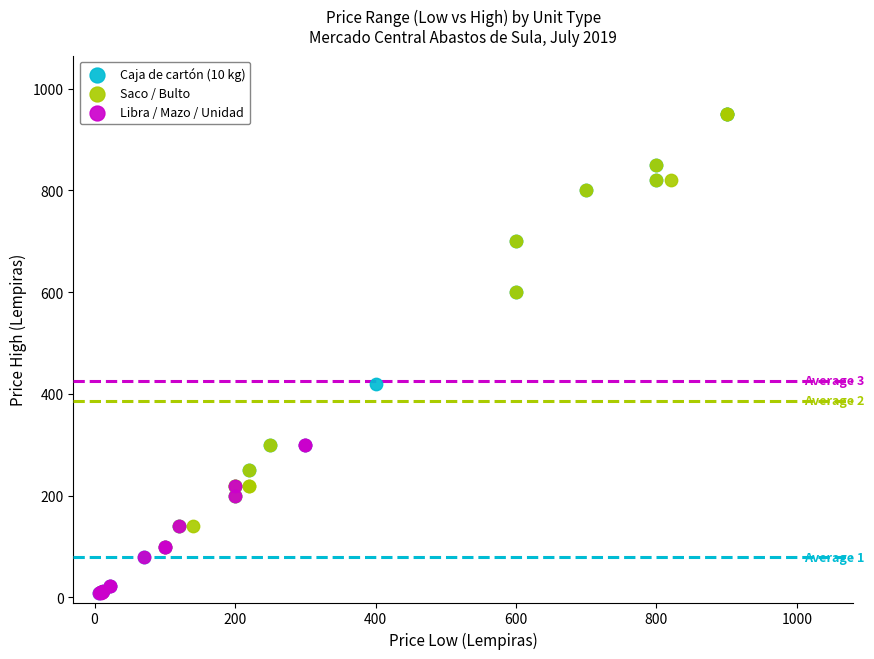

What are all the series names shown in the legend?

Caja de cartón (10 kg), Saco / Bulto, Libra / Mazo / Unidad